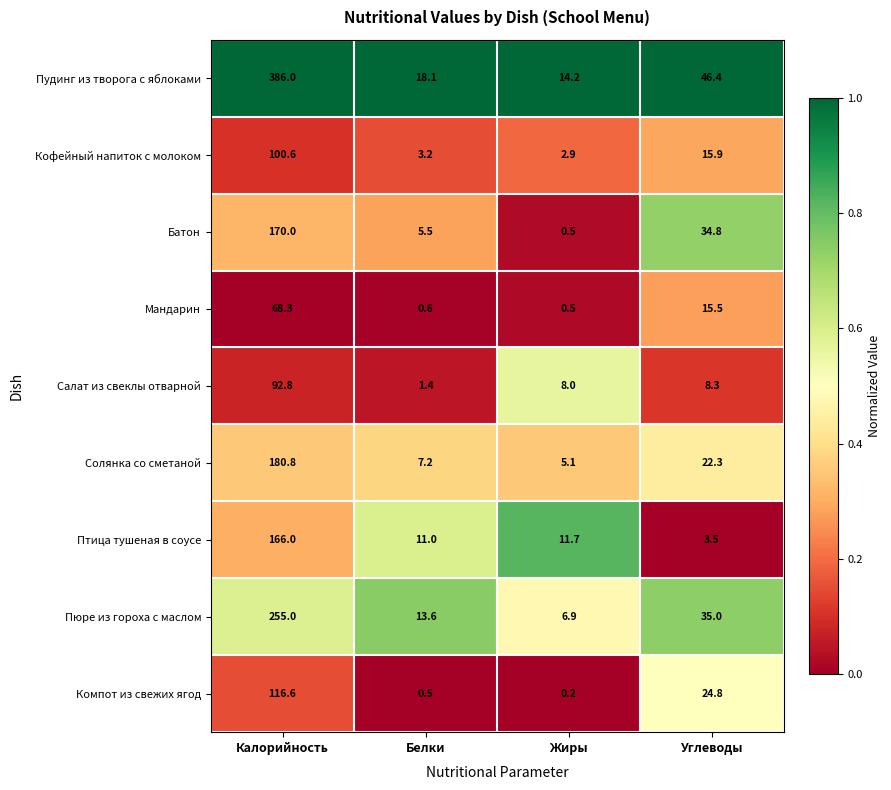

Which label corresponds to the largest value in the chart?

Калорийность